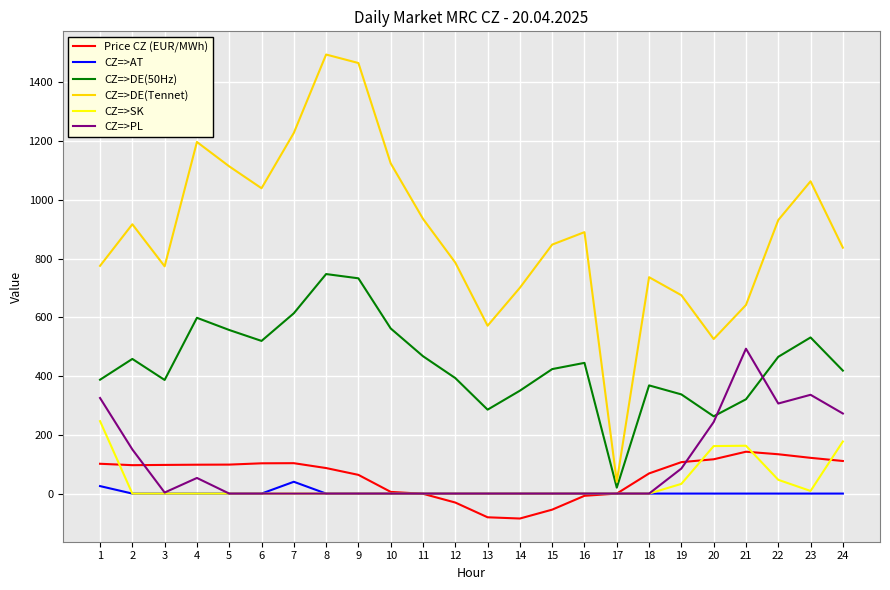

True or false: CZ=>AT and CZ=>DE(Tennet) intersect in this chart.

False